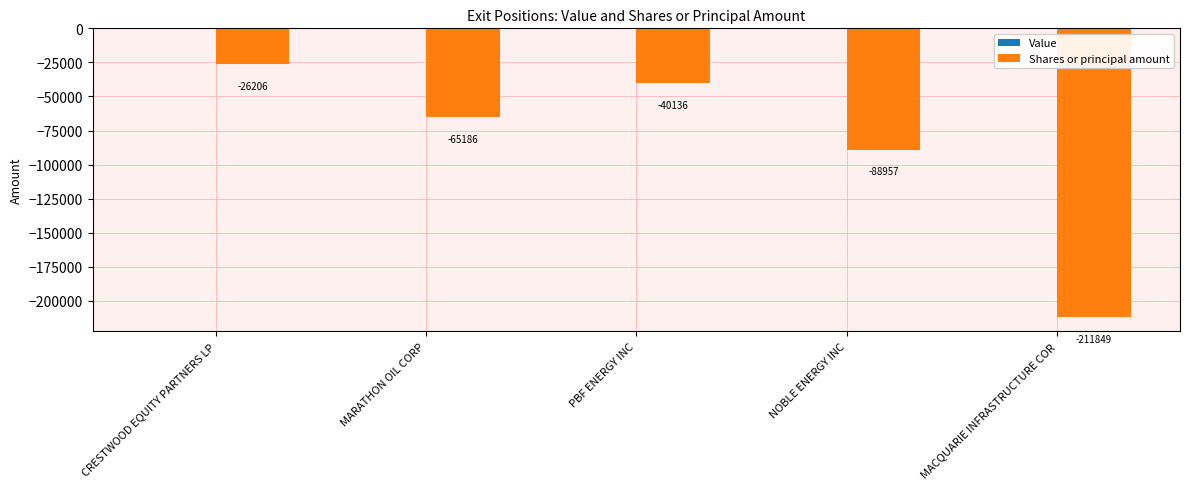

What is the sum of all values?

-432334